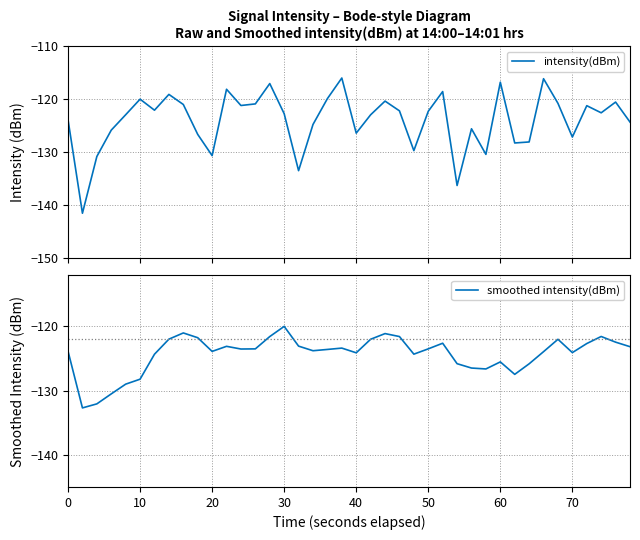

Is it true that smoothed intensity(dBm) equals -123.5 at 50?

True